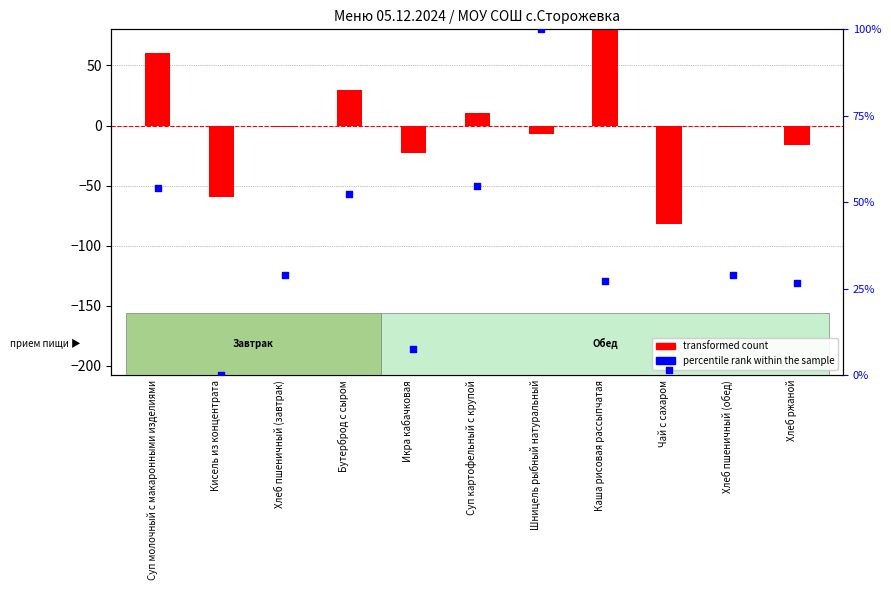

Which series has the largest total across all categories?

percentile rank within the sample